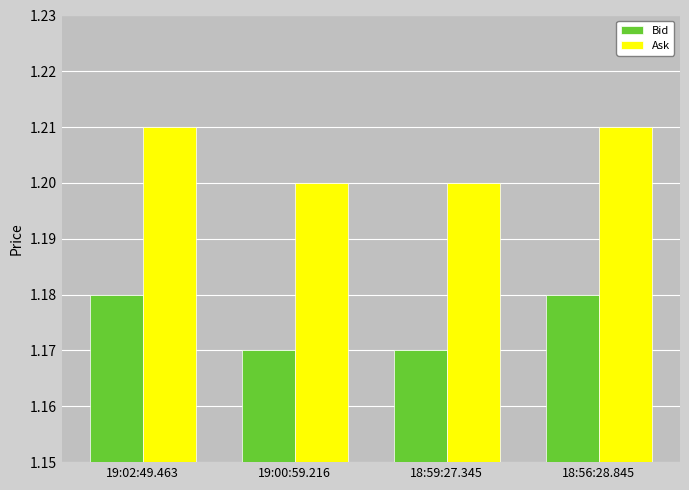

Is the value of Bid at 19:02:49.463 greater than the value of Ask at 18:59:27.345?

No